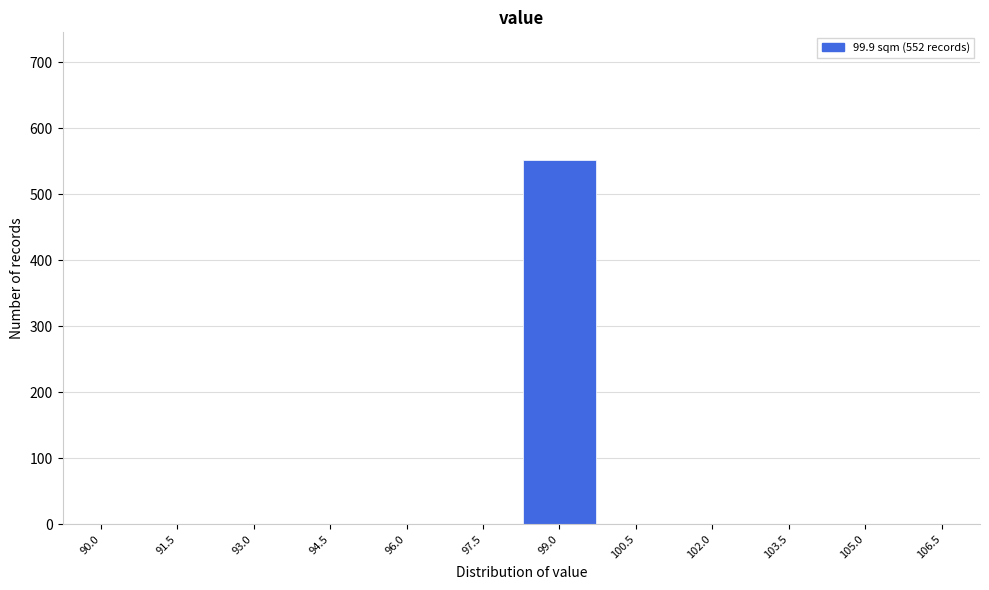

Reading right to left, list all the values displayed in this chart.

106.5=0	105.0=0	103.5=0	102.0=0	100.5=0	99.0=552	97.5=0	96.0=0	94.5=0	93.0=0	91.5=0	90.0=0